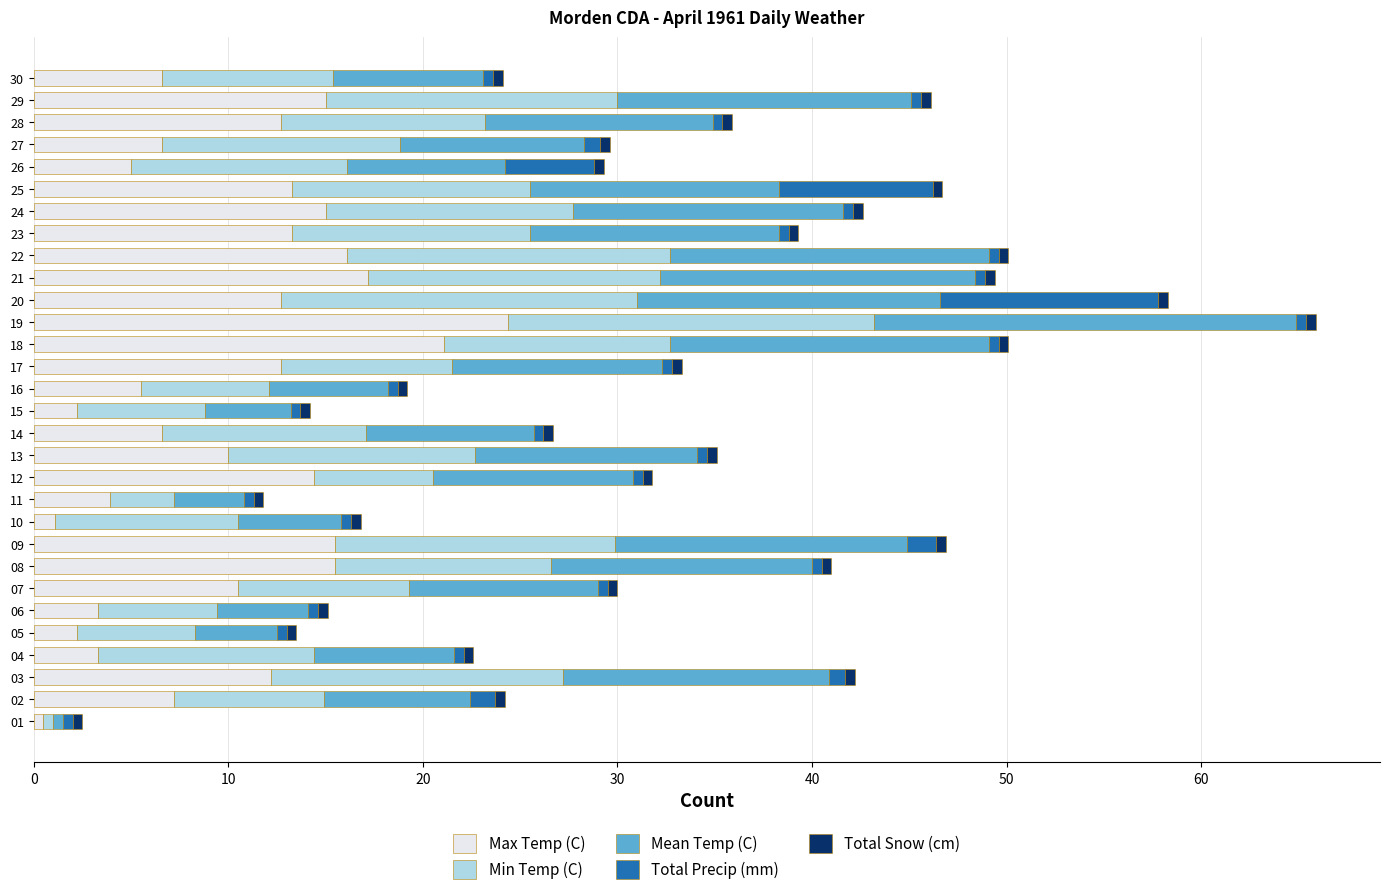

True or false: Max Temp (C) has a value of 10.0 at 13.

True